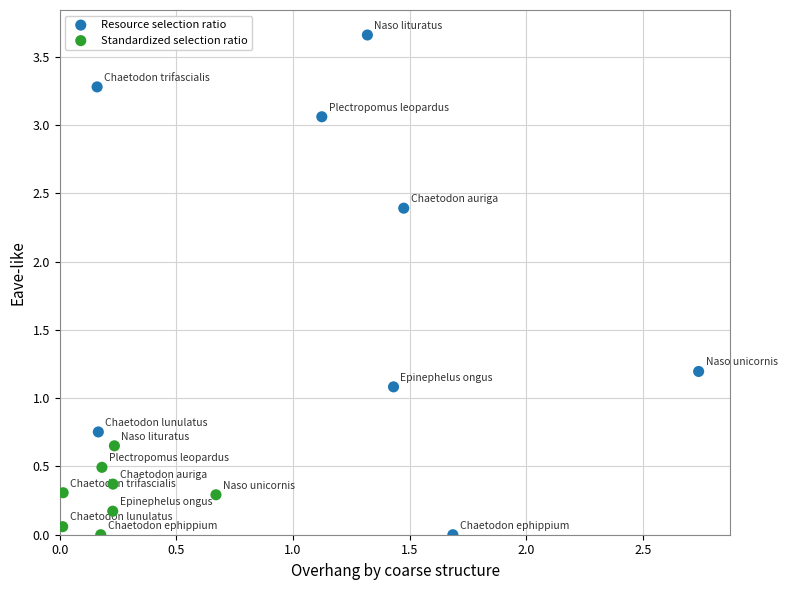

Which series has the largest Y range (max minus min)?

Resource selection ratio